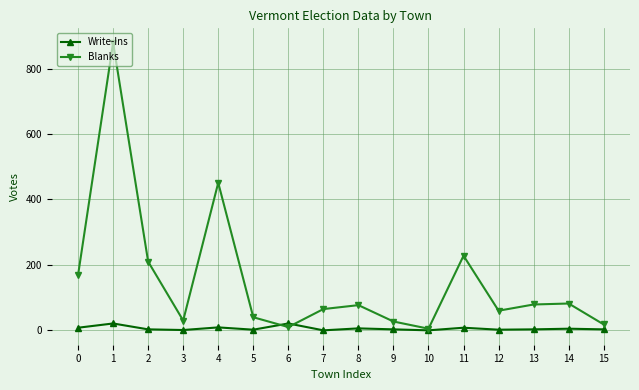

What are all the series names shown in the legend?

Write-Ins, Blanks